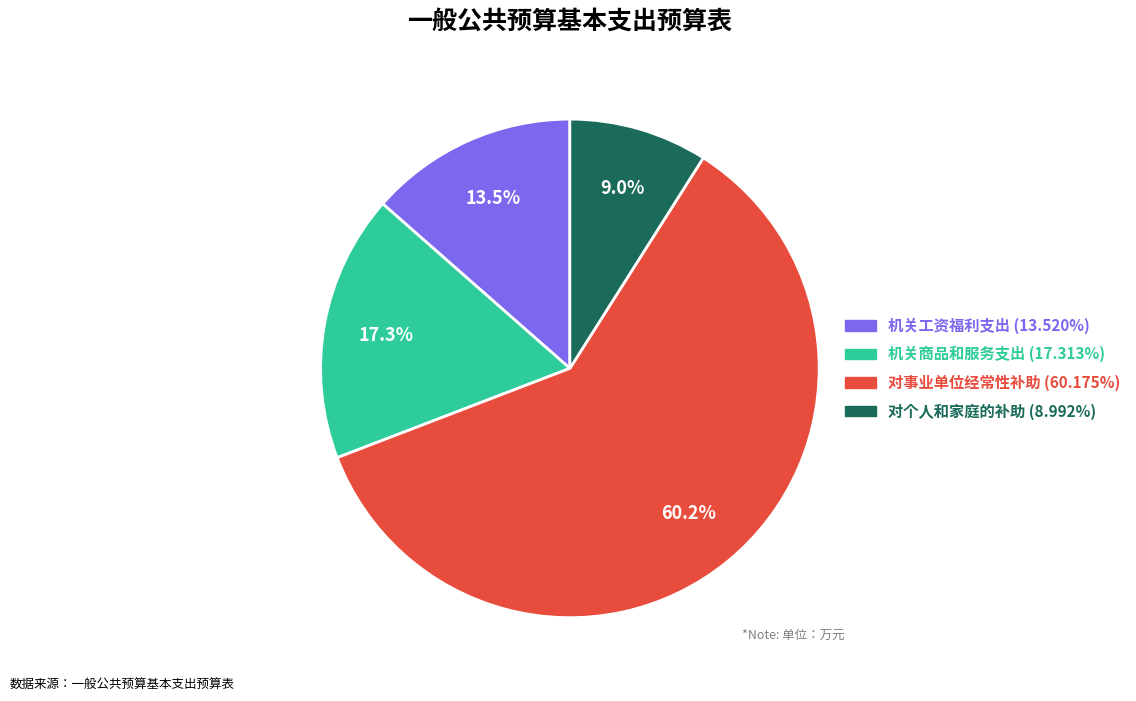

To the nearest percent, what is the difference between the 对个人和家庭的补助 and 机关商品和服务支出 slice percentages?

8%